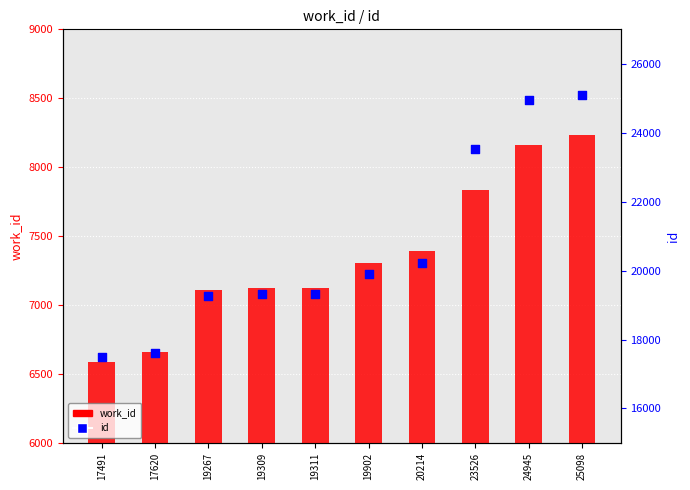

Which series reaches the minimum Y coordinate?

work_id